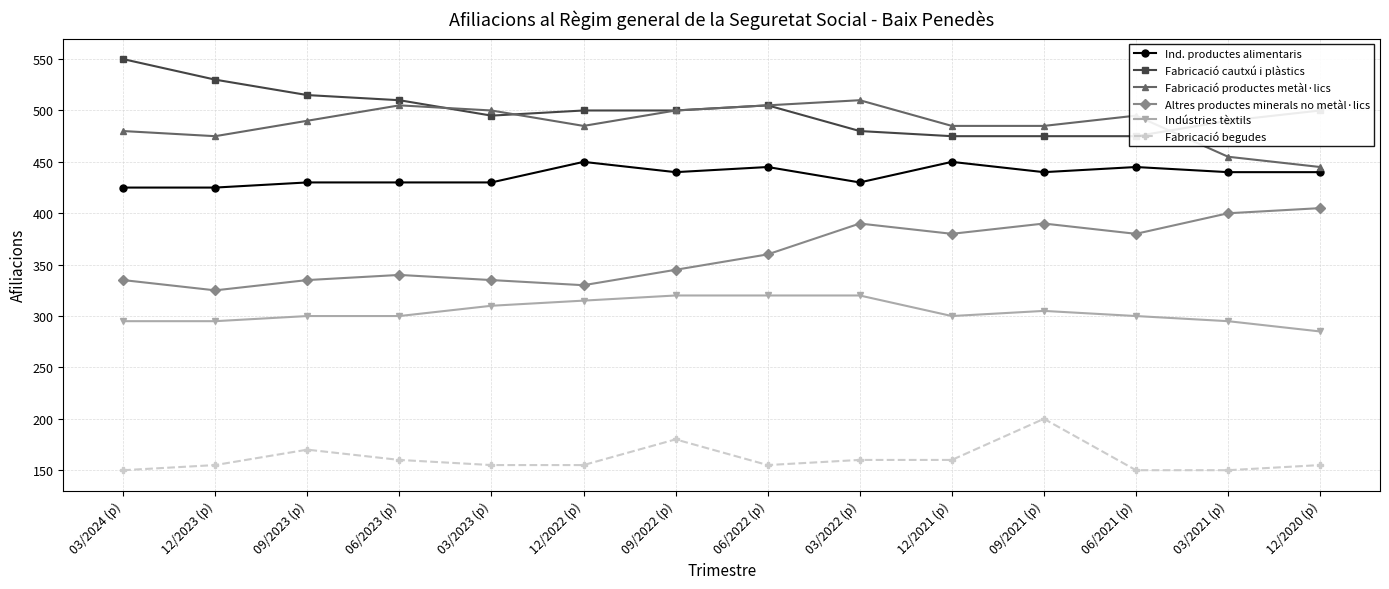

Count the number of categories in the chart.

14